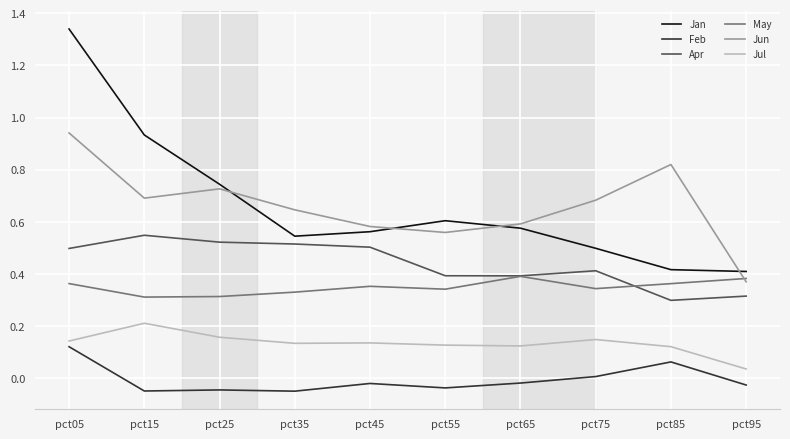

Which label corresponds to the largest value in the chart?

pct05